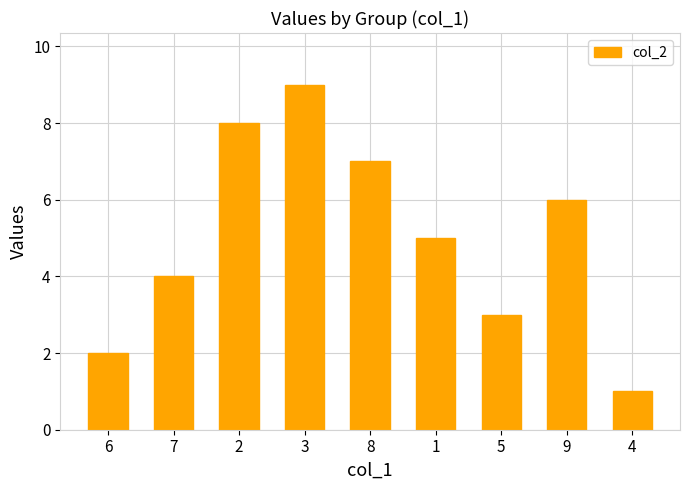

Reading left to right, what are all the values shown in this chart?

2	4	8	9	7	5	3	6	1